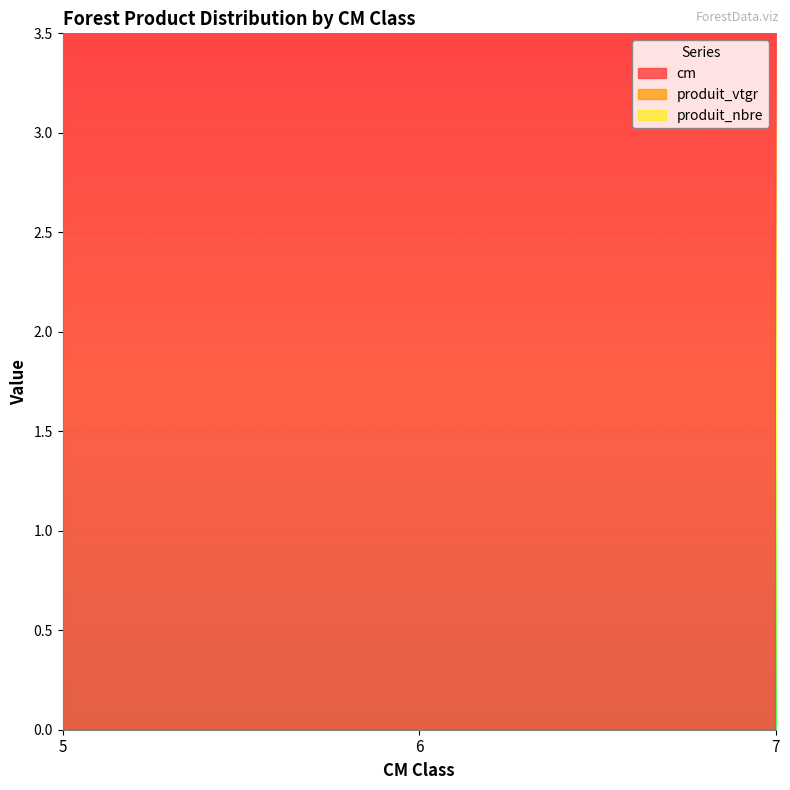

Reading left to right, extract all data points from this chart.

cm: 5=5.0	6=6.0	7=7.0
produit_vtgr: 5=1.5	6=2.0	7=1.6
produit_nbre: 5=2.0	6=2.0	7=1.0